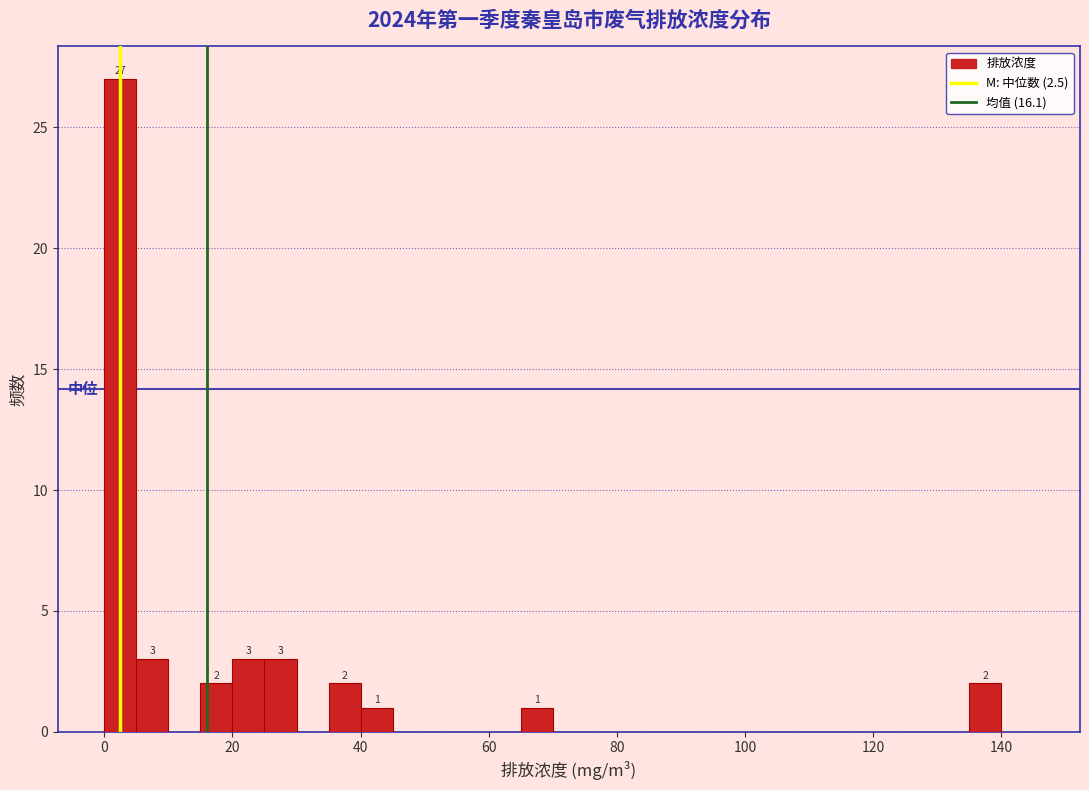

Around what value on the x-axis is the tallest bar? Give the approximate position of its centre, as read against the axis.

2